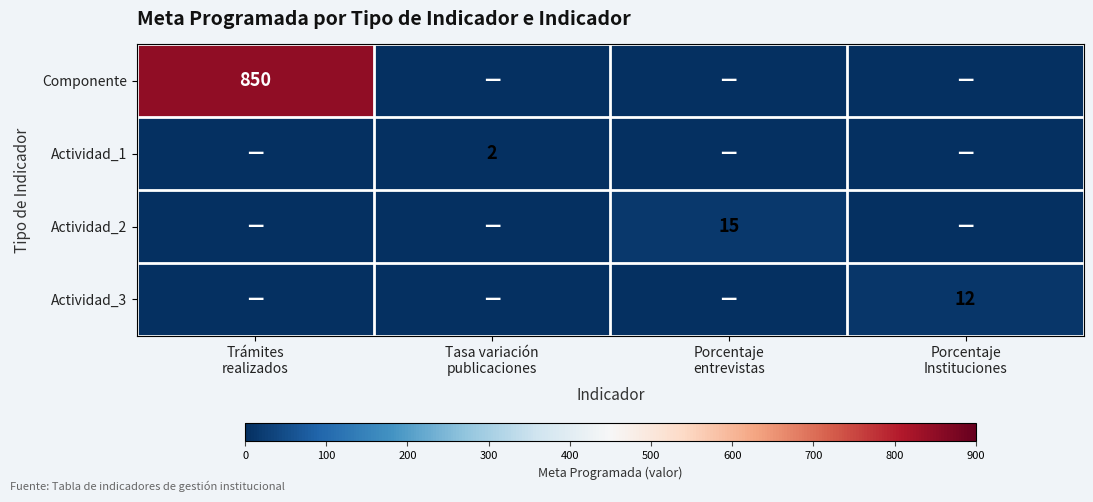

The Componente series shows 0 at Tasa variación publicaciones. True or false?

True